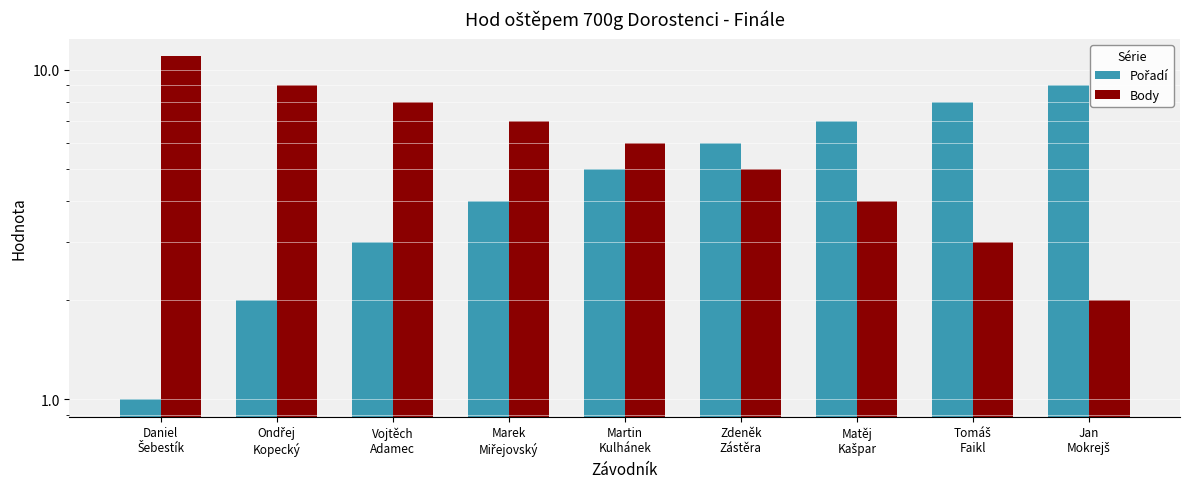

At which label is Body closest to 6?

Martin
Kulhánek